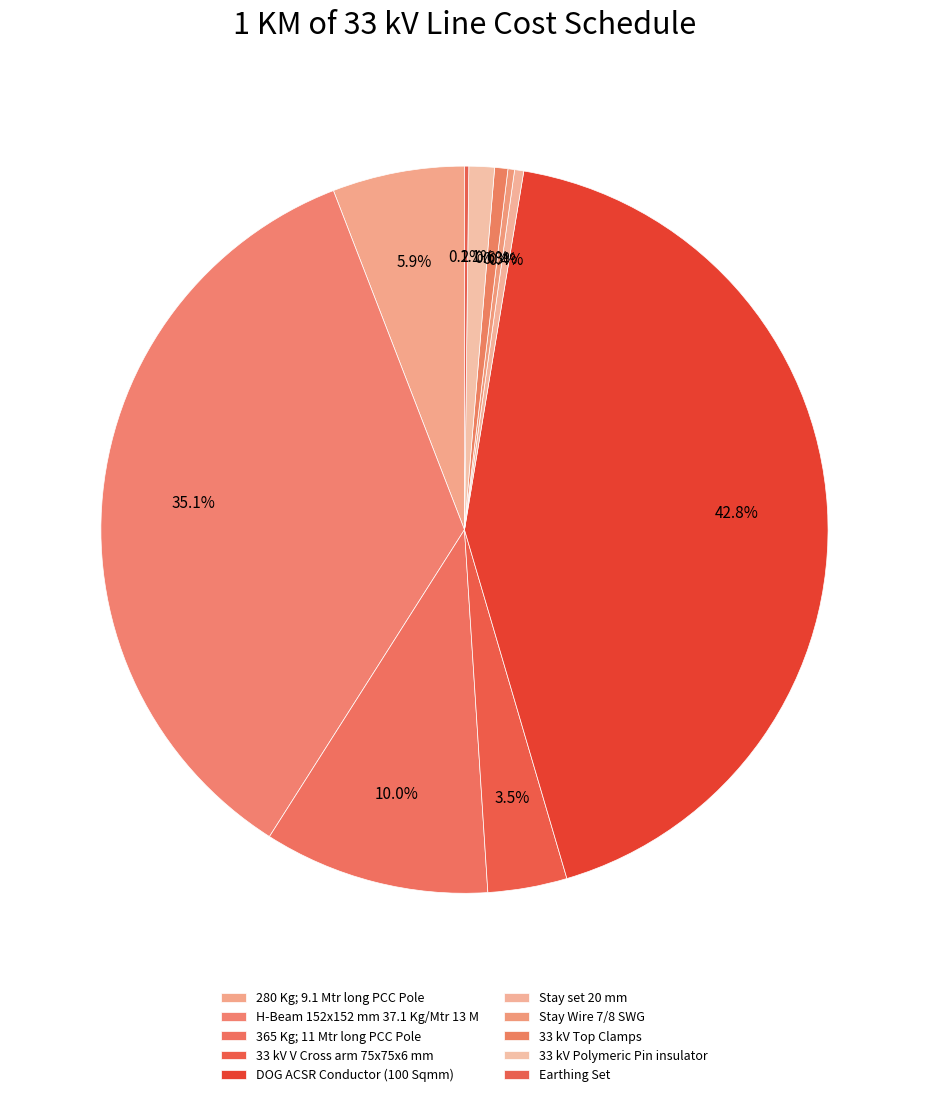

What portion of the pie excludes 33 kV V Cross arm 75x75x6 mm?

96.5%